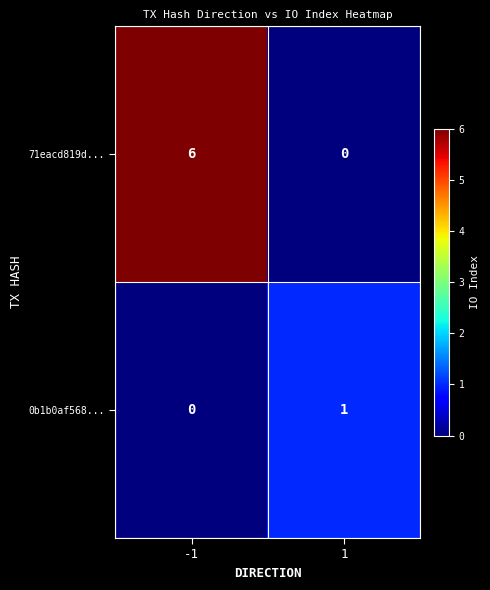

Between -1 and 1, which series saw the biggest shift?

71eacd819d...